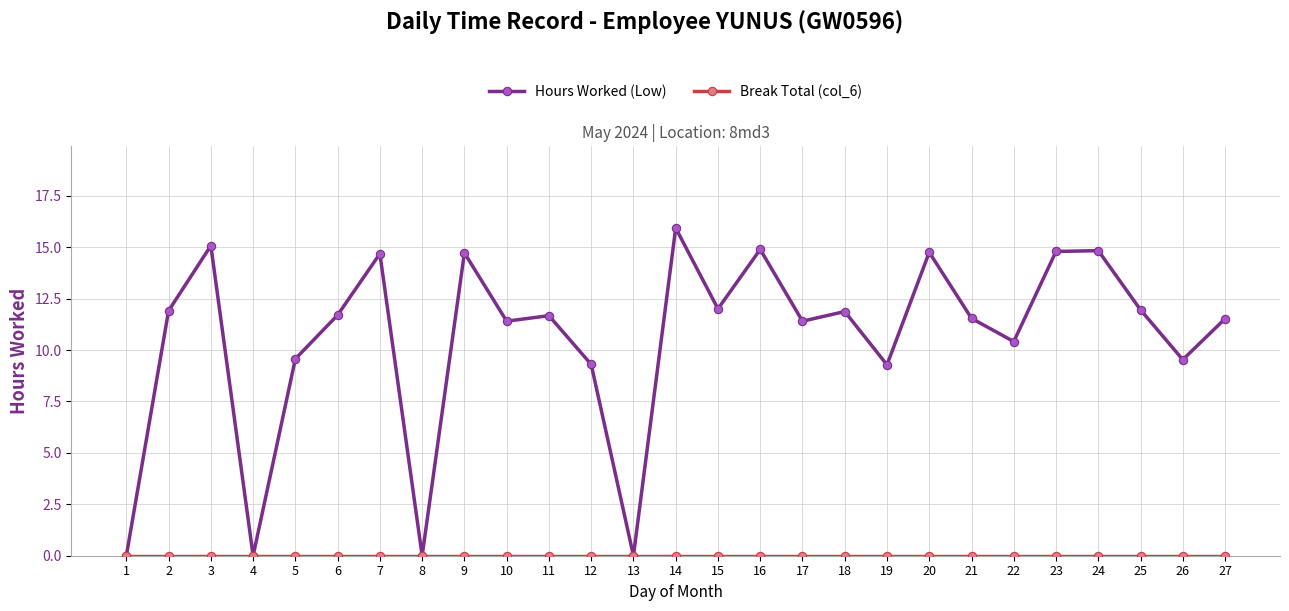

What is the value of the Hours Worked (Low) point at the 11th from the left?

11.7